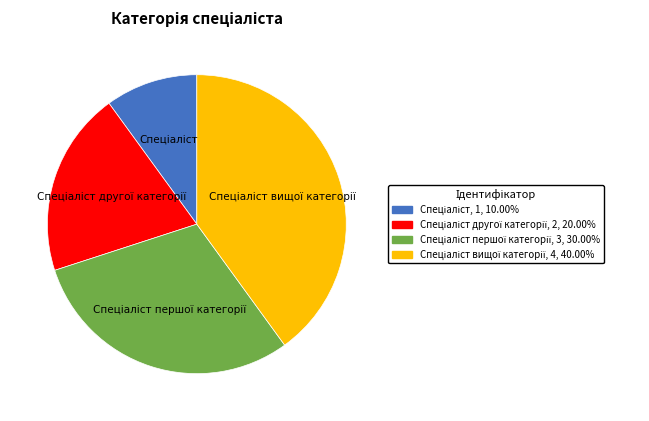

Does any single category account for the majority?

No